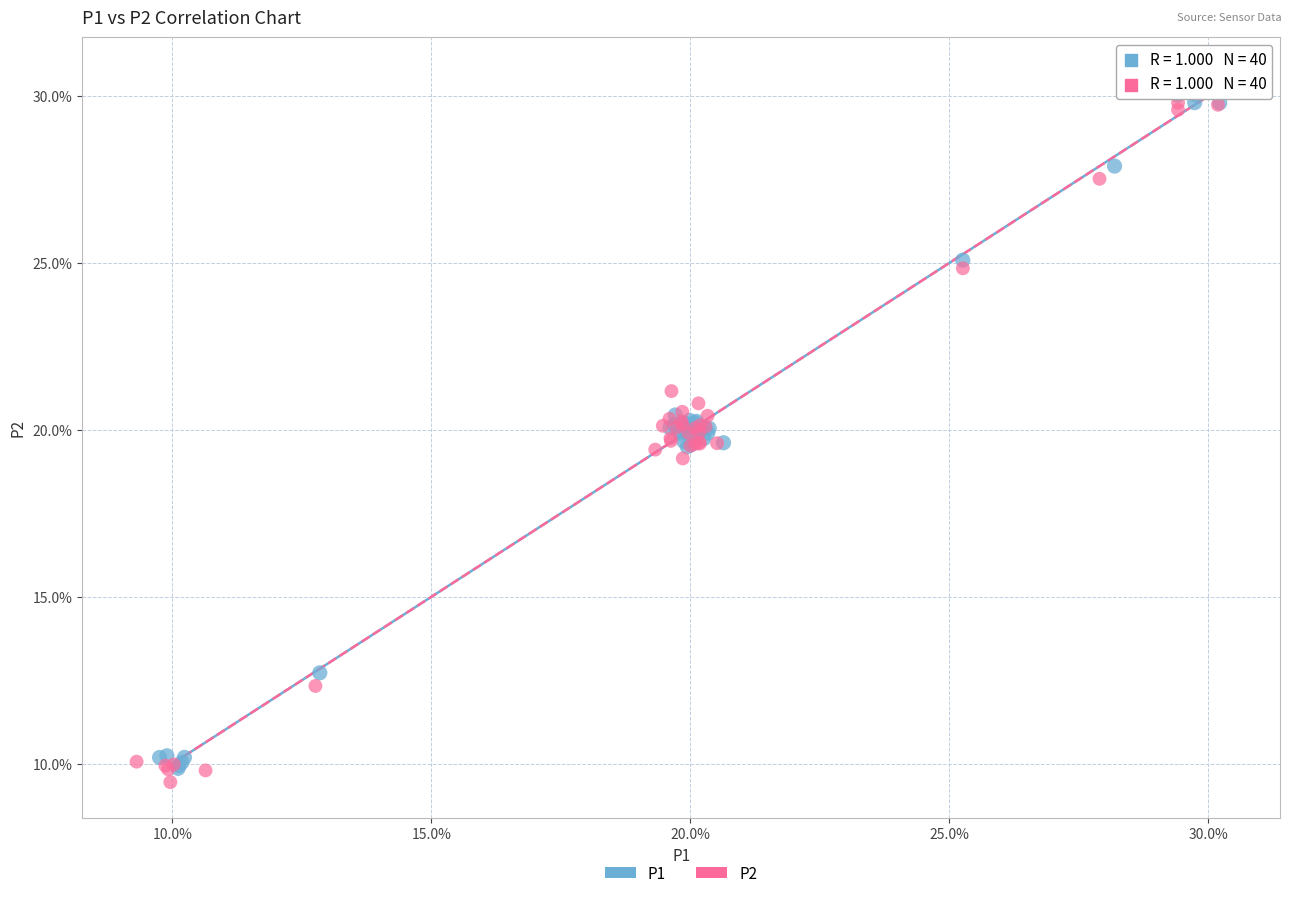

What are all the series names shown in the legend?

P1, P2